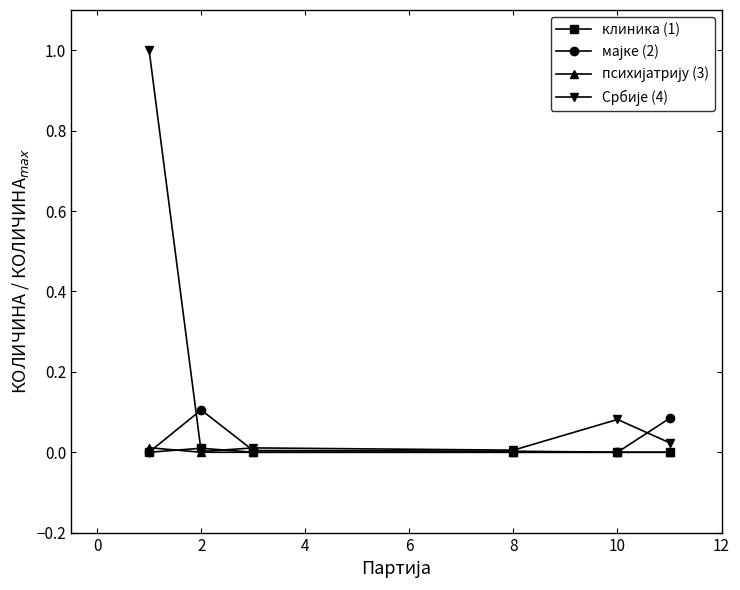

Is this an area chart (filled region under the line)?

No